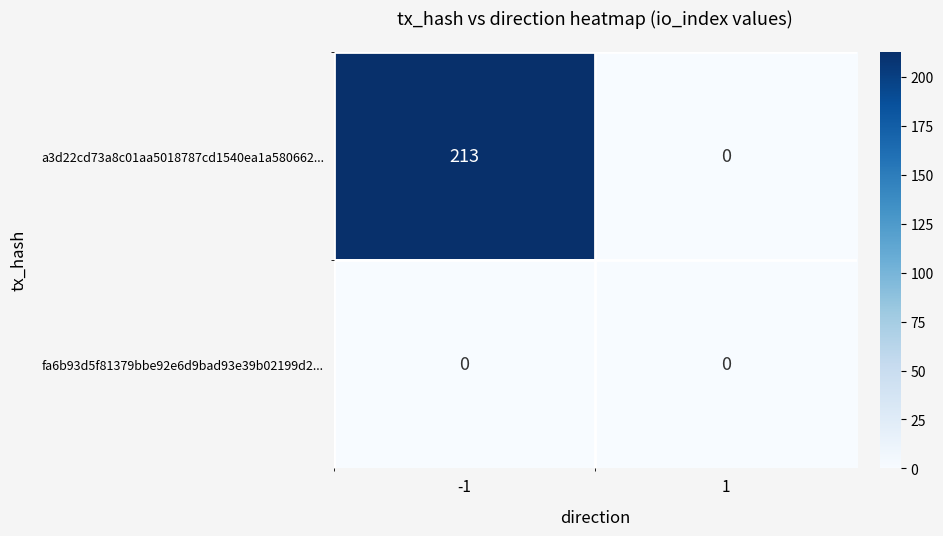

Which series has the largest range (max minus min)?

a3d22cd73a8c01aa5018787cd1540ea1a580662...